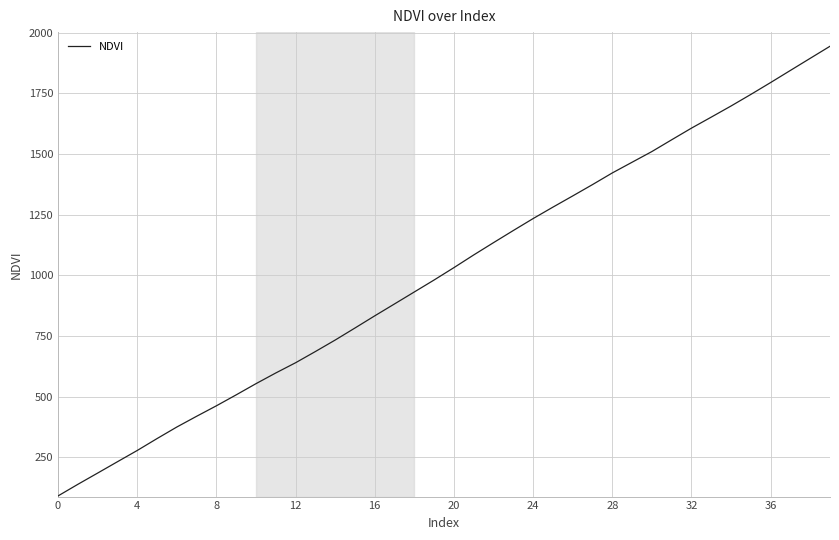

What is the difference between the maximum and minimum values?

1854.7